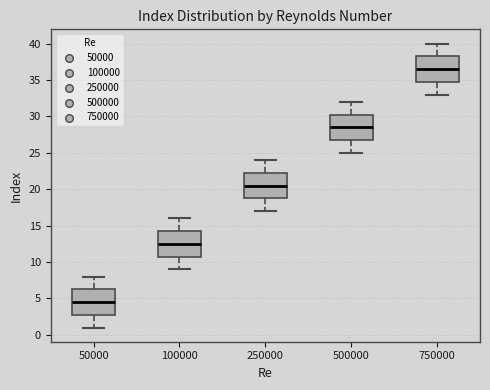

Reading left to right, transcribe this box plot: for each box, give where its median line is, the range the box spans, and where its two whiskers end, as read against the y-axis. The values are not printed on the chart, so give them approximately, as read against the axis.

50000: median 4.5, box 3.0 to 6.5, whiskers 1.0 to 8.0
100000: median 12.5, box 11.0 to 14.5, whiskers 9.0 to 16.0
250000: median 20.5, box 19.0 to 22.5, whiskers 17.0 to 24.0
500000: median 28.5, box 27.0 to 30.5, whiskers 25.0 to 32.0
750000: median 36.5, box 35.0 to 38.5, whiskers 33.0 to 40.0